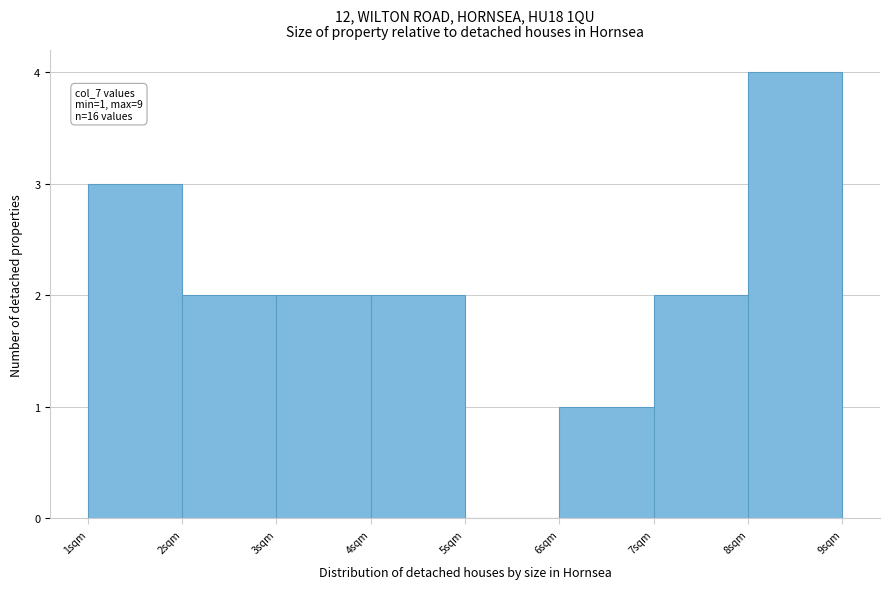

Over which range of the x-axis is the bar tallest?

8 to 9